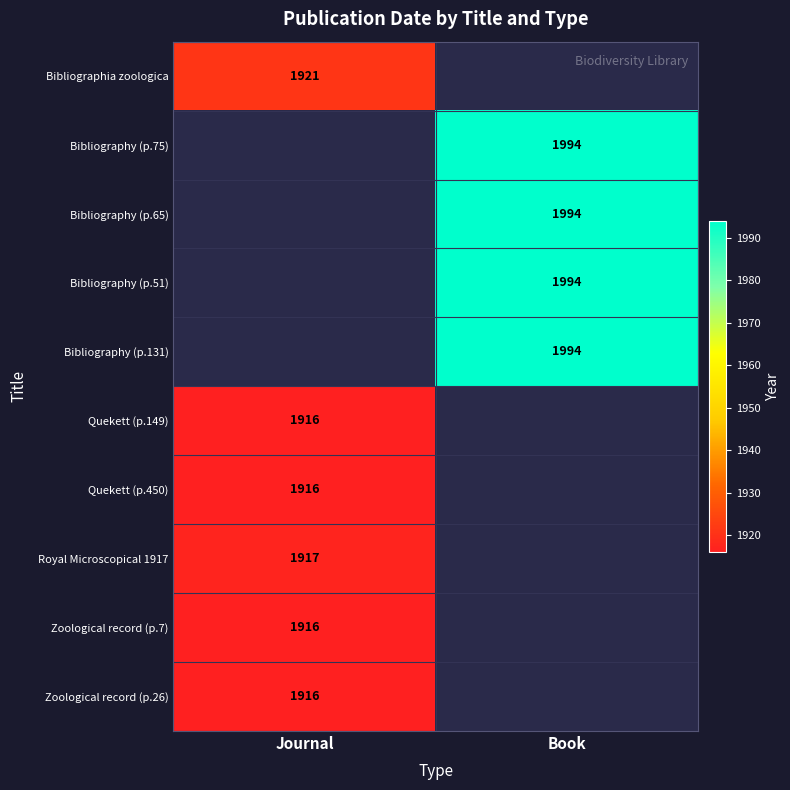

The Royal Microscopical 1917 series shows 2801 at Journal. True or false?

False